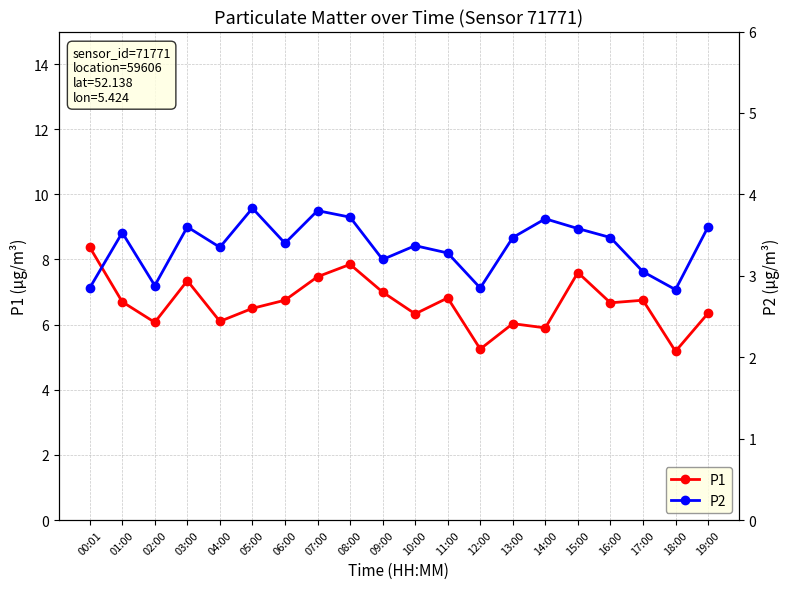

Rank the series at 10:00 from highest to lowest value.

P1, P2